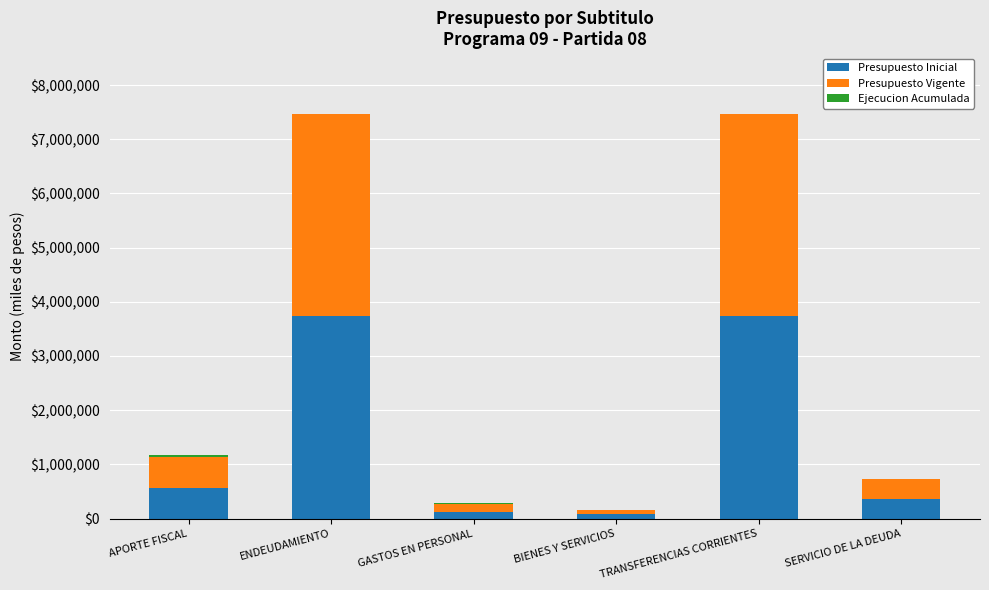

Is it true that Presupuesto Inicial equals 892473 at ENDEUDAMIENTO?

False